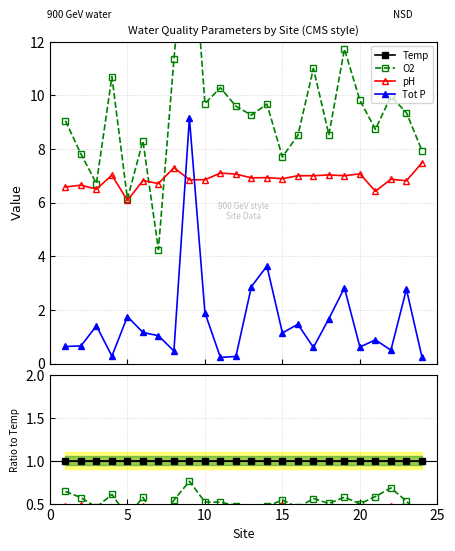

How many lines are shown in the chart?

4